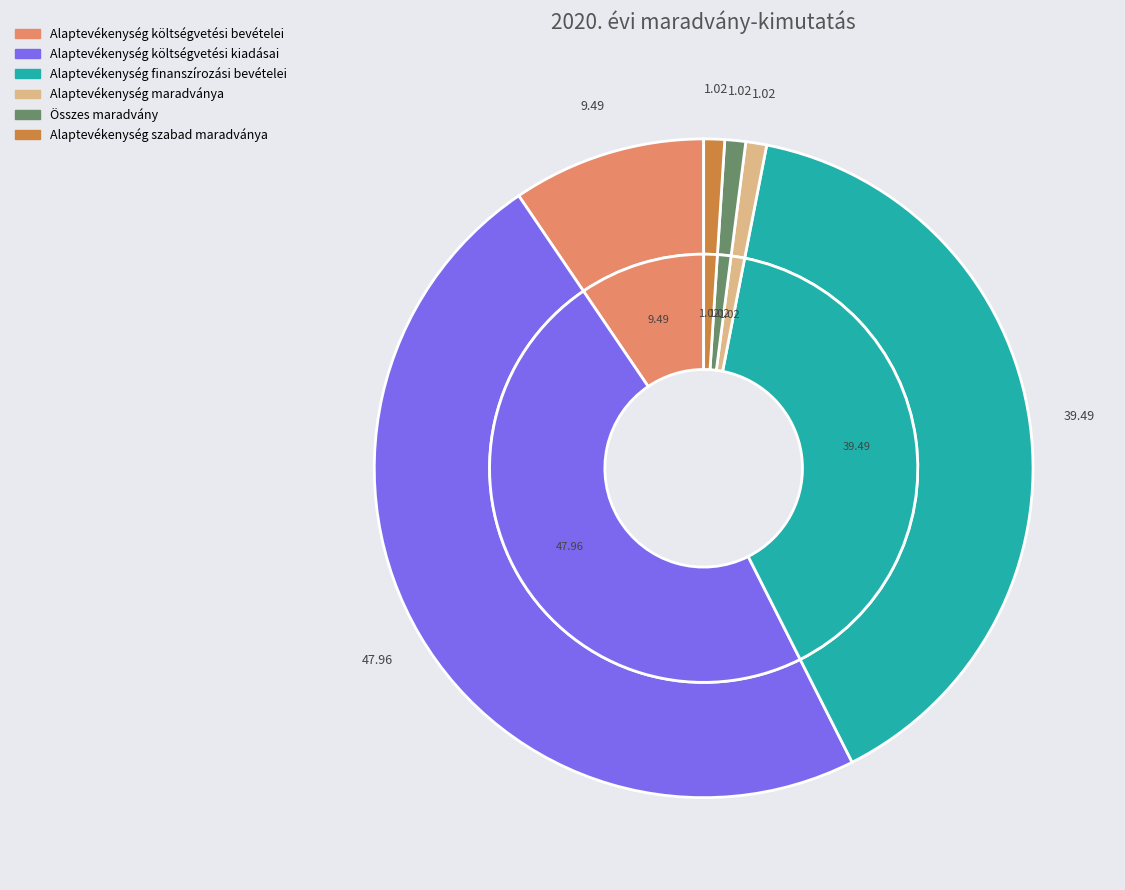

Does any single category account for the majority?

No